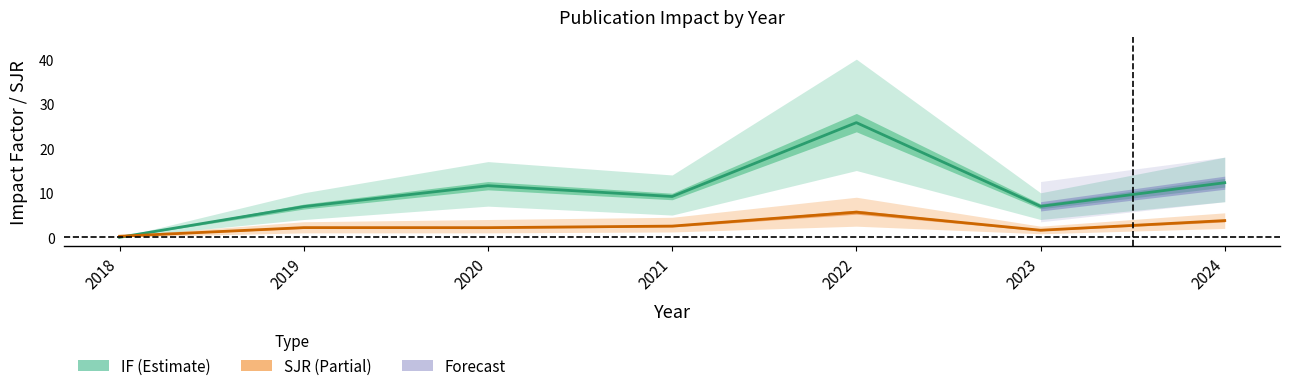

Rank the series by their maximum value, from highest to lowest.

IF, SJR